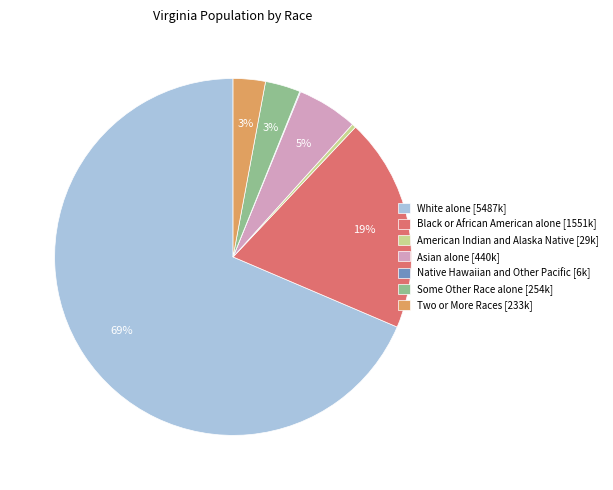

Which category has the biggest portion of the pie?

White alone